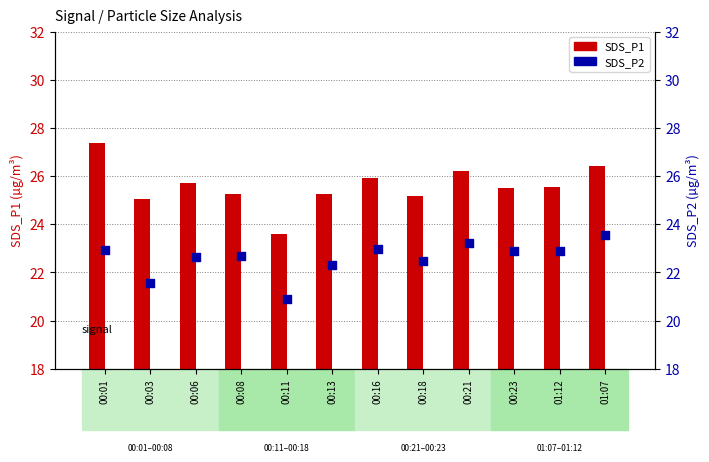

What are all the series names shown in the legend?

SDS_P1, SDS_P2